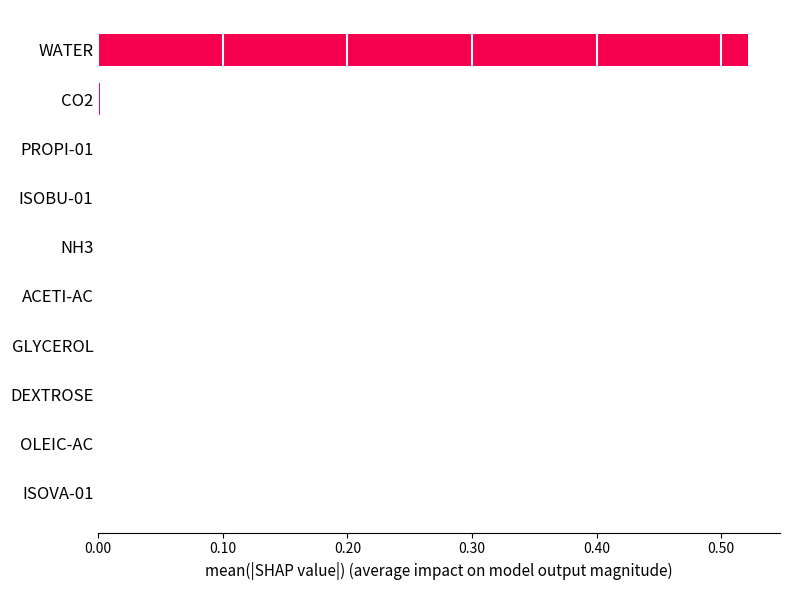

At which category does the chart reach its peak across all series?

WATER